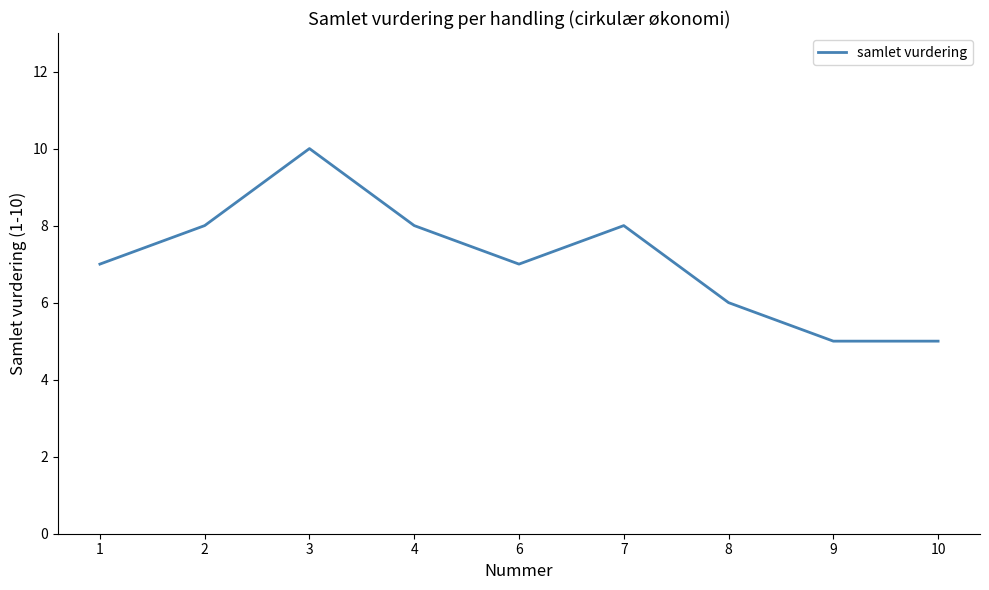

The chart shows a value of 11 at 4. True or false?

False